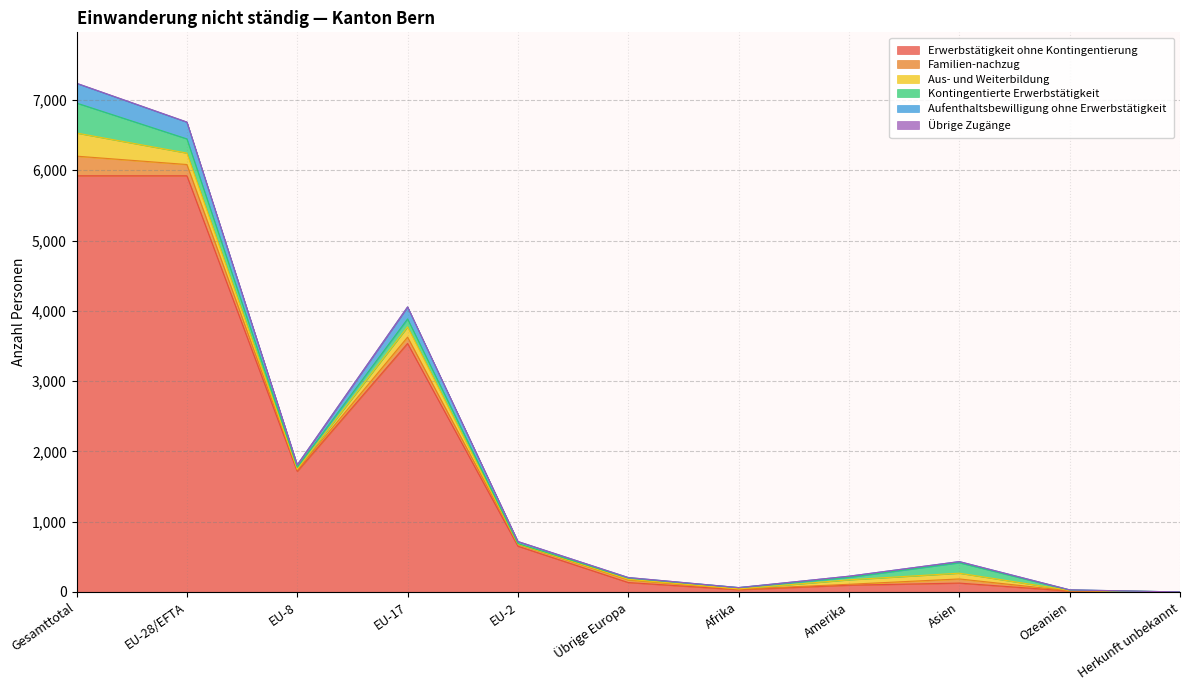

Reading right to left, list all the values displayed in this chart.

Erwerbstätigkeit ohne Kontingentierung: Herkunft unbekannt=0	Ozeanien=13	Asien=126	Amerika=96	Afrika=32	Übrige Europa=134	EU-2=651	EU-17=3536	EU-8=1715	EU-28/EFTA=5922	Gesamttotal=5922
Familien-nachzug: Herkunft unbekannt=0	Ozeanien=3	Asien=59	Amerika=13	Afrika=7	Übrige Europa=37	EU-2=29	EU-17=90	EU-8=20	EU-28/EFTA=160	Gesamttotal=279
Aus- und Weiterbildung: Herkunft unbekannt=0	Ozeanien=7	Asien=82	Amerika=64	Afrika=4	Übrige Europa=9	EU-2=1	EU-17=146	EU-8=13	EU-28/EFTA=163	Gesamttotal=329
Kontingentierte Erwerbstätigkeit: Herkunft unbekannt=0	Ozeanien=4	Asien=149	Amerika=35	Afrika=18	Übrige Europa=19	EU-2=7	EU-17=113	EU-8=26	EU-28/EFTA=202	Gesamttotal=427
Aufenthaltsbewilligung ohne Erwerbstätigkeit: Herkunft unbekannt=0	Ozeanien=3	Asien=16	Amerika=16	Afrika=1	Übrige Europa=6	EU-2=29	EU-17=170	EU-8=34	EU-28/EFTA=238	Gesamttotal=280
Übrige Zugänge: Herkunft unbekannt=0	Ozeanien=0	Asien=0	Amerika=0	Afrika=0	Übrige Europa=0	EU-2=1	EU-17=1	EU-8=0	EU-28/EFTA=2	Gesamttotal=2